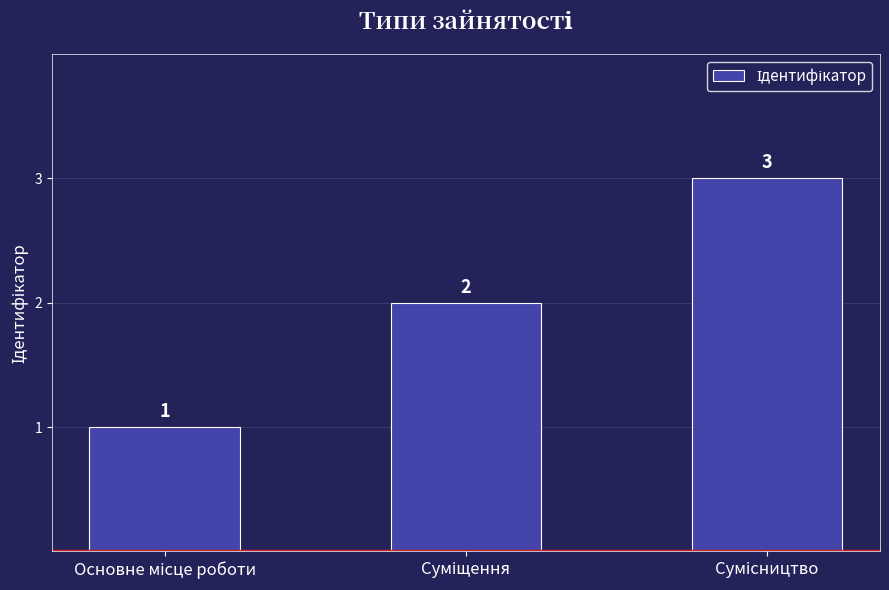

What is the value of the 1st bar from the left?

1